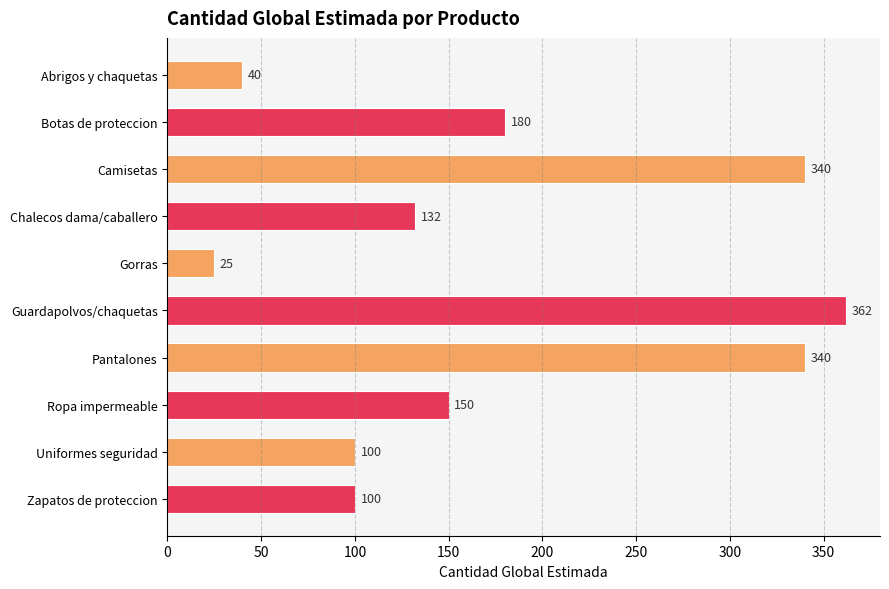

What is the ratio of the value at Chalecos dama/caballero to the value at Gorras?

5.3